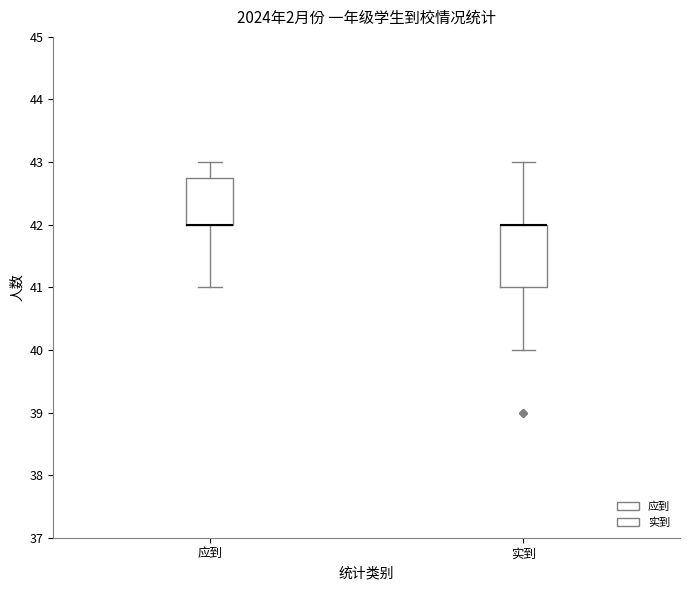

Comparing the boxes themselves (not the whiskers), which one is the tallest?

实到